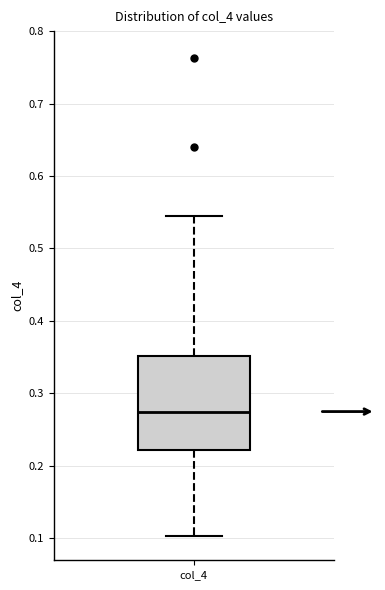

Transcribe this box plot: give where the median line is, the range the box spans, and where the two whiskers end, as read against the y-axis. The values are not printed on the chart, so give them approximately, as read against the axis.

median 0.27, box 0.22 to 0.35, whiskers 0.10 to 0.55